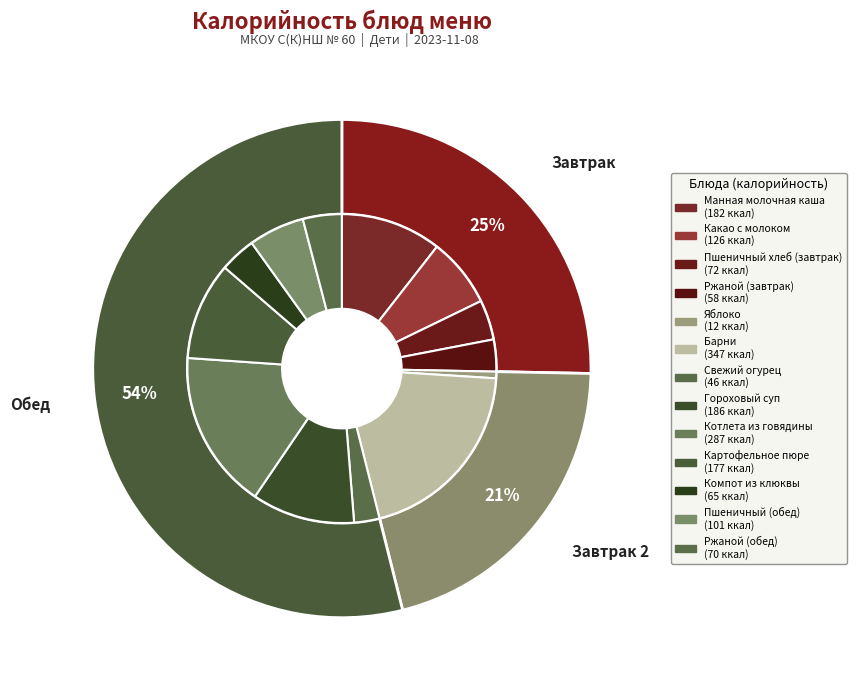

What is the change in value from Какао с молоком to Пшеничный (обед)?

-24.6